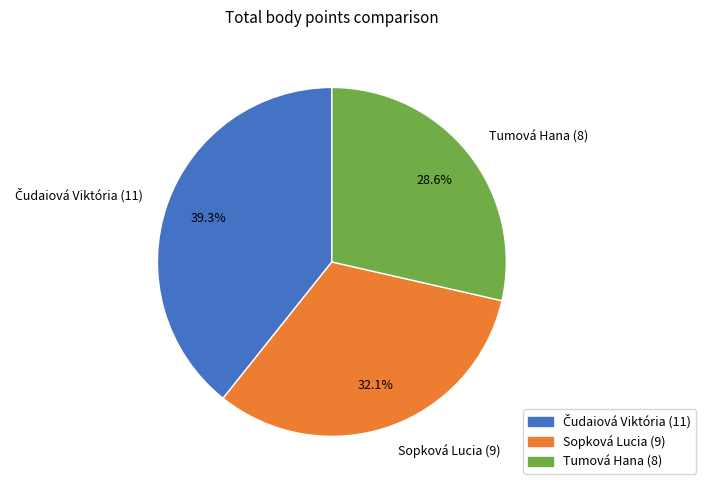

What percentage is the Tumová Hana slice, to the nearest percent?

29%